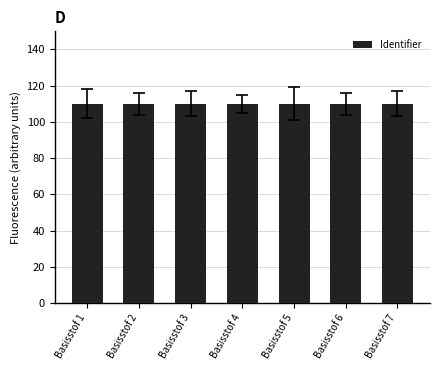

Are the bars horizontal?

No